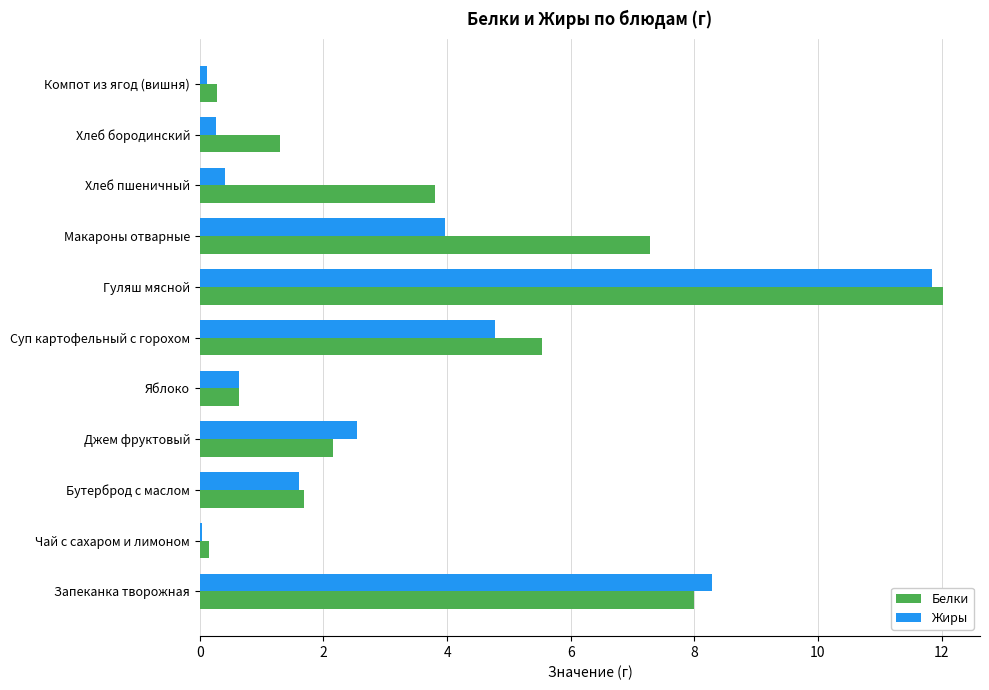

Is it true that Белки equals 12.3 at Запеканка творожная?

False